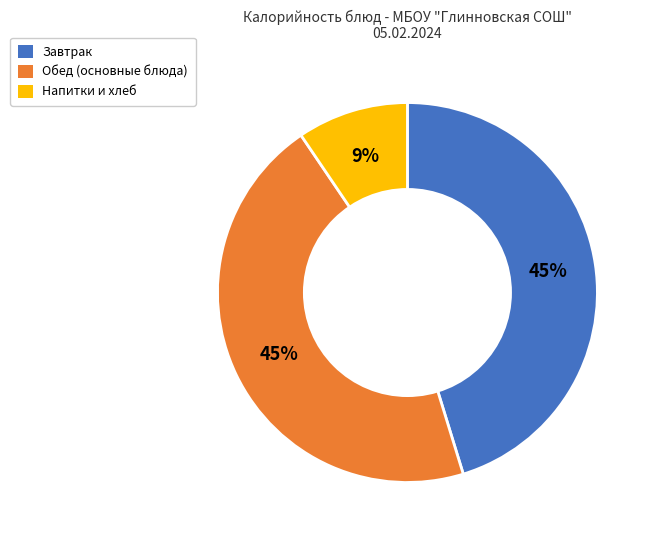

Is there a majority slice in this chart?

No